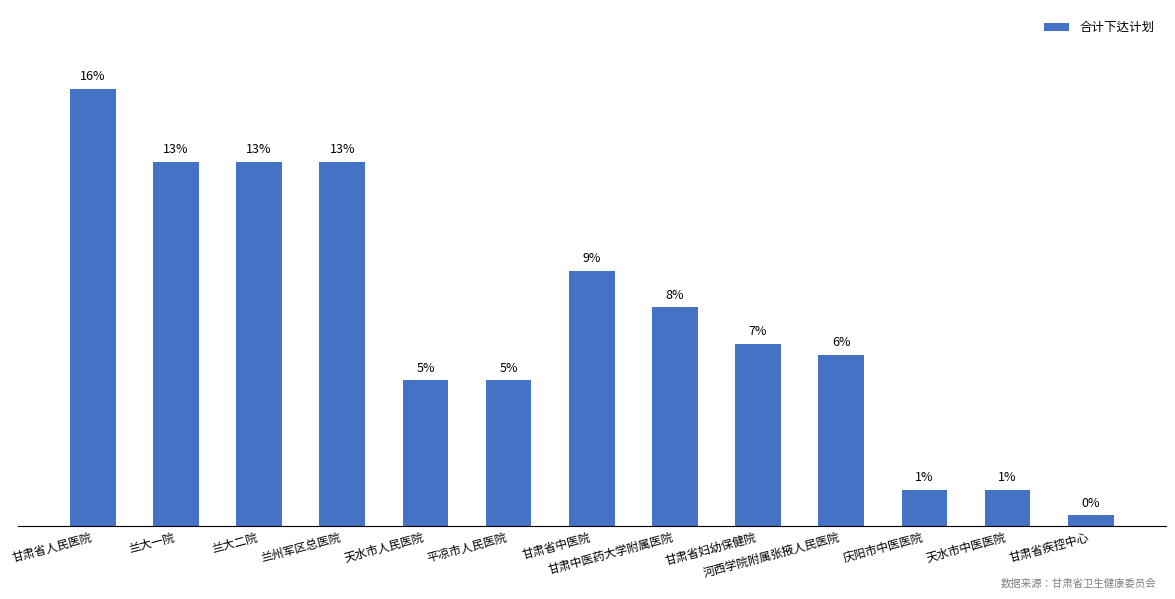

Does the chart contain any negative values?

No